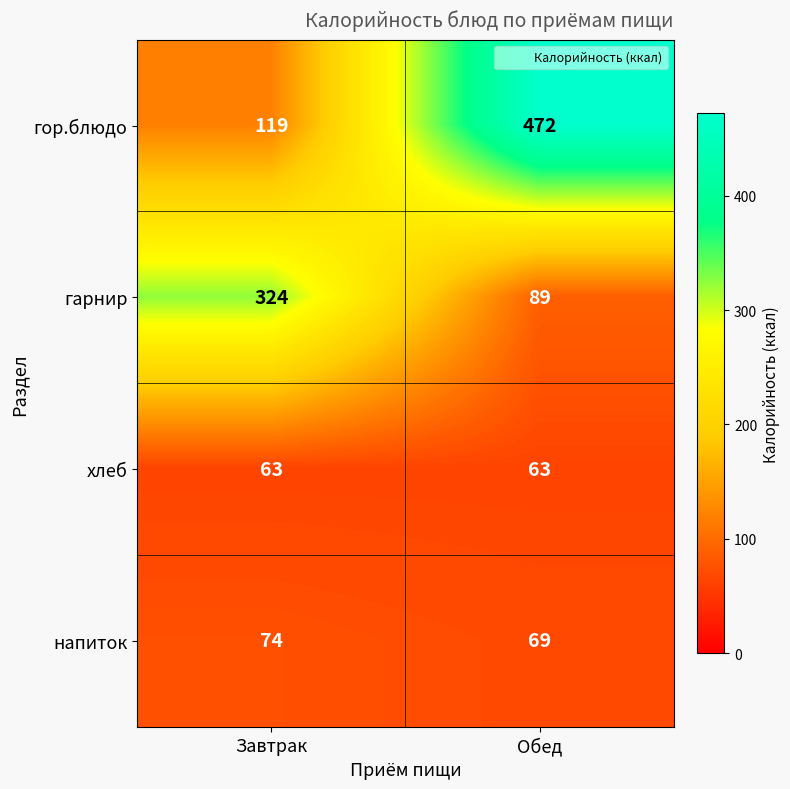

Reading left to right, what are all the values shown in this chart?

гор.блюдо: Завтрак=119	Обед=472
гарнир: Завтрак=324	Обед=89
хлеб: Завтрак=63	Обед=63
напиток: Завтрак=74	Обед=69